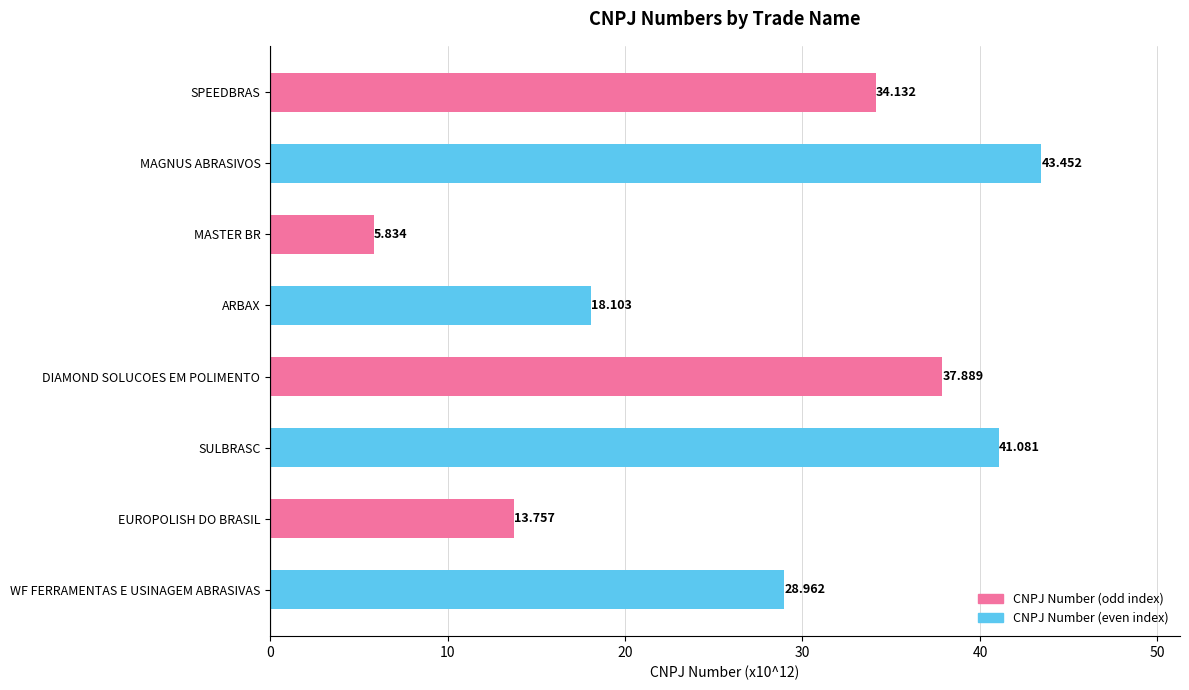

At which label is the value closest to 24?

WF FERRAMENTAS E USINAGEM ABRASIVAS